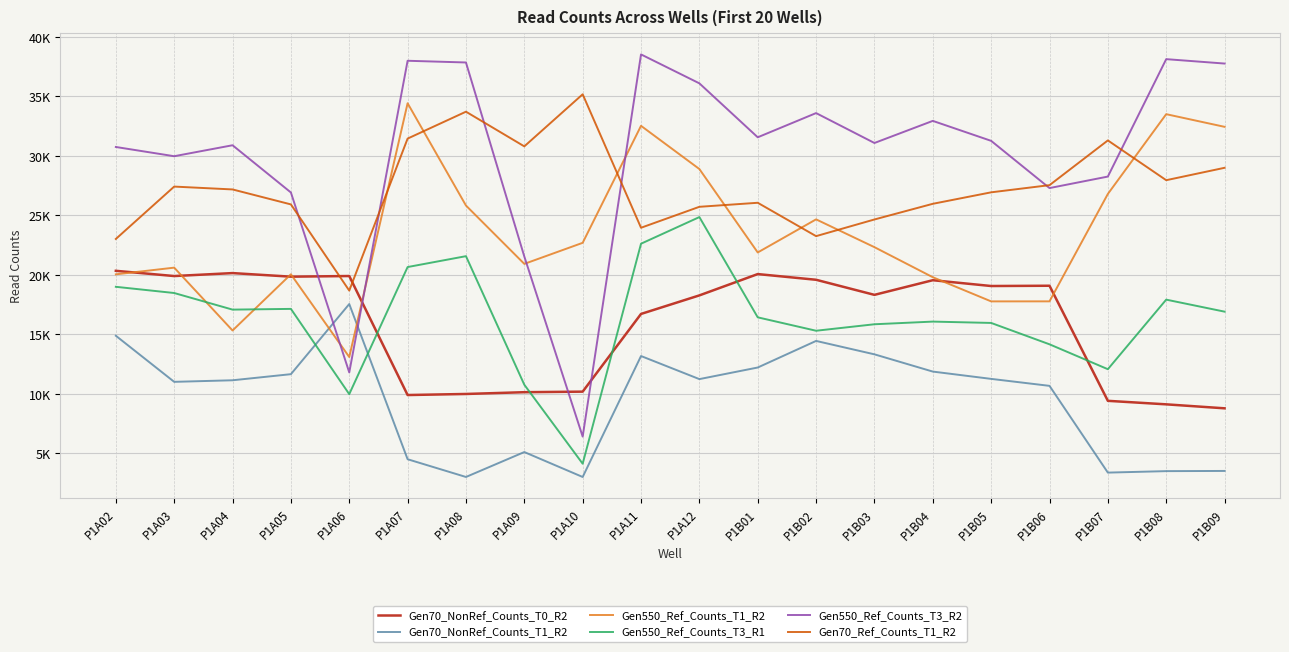

True or false: Gen550_Ref_Counts_T1_R2 has more than 1 points higher than both neighbors.

True